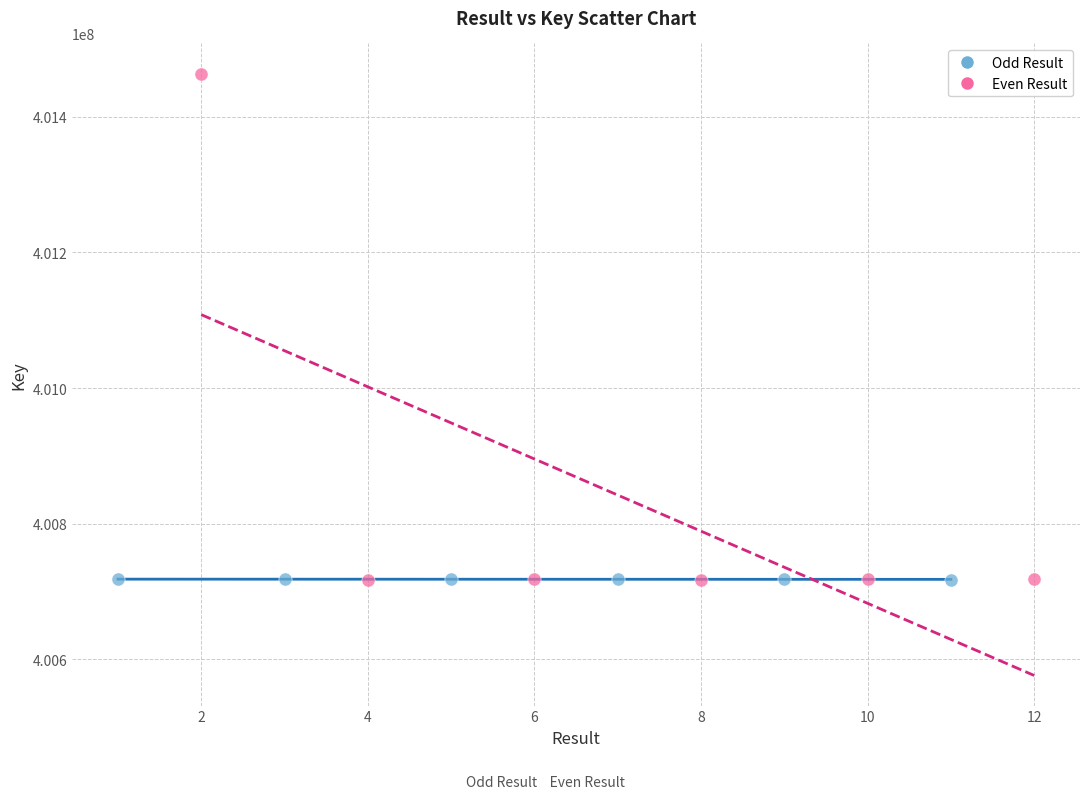

Which series has the largest Y range (max minus min)?

Even Result